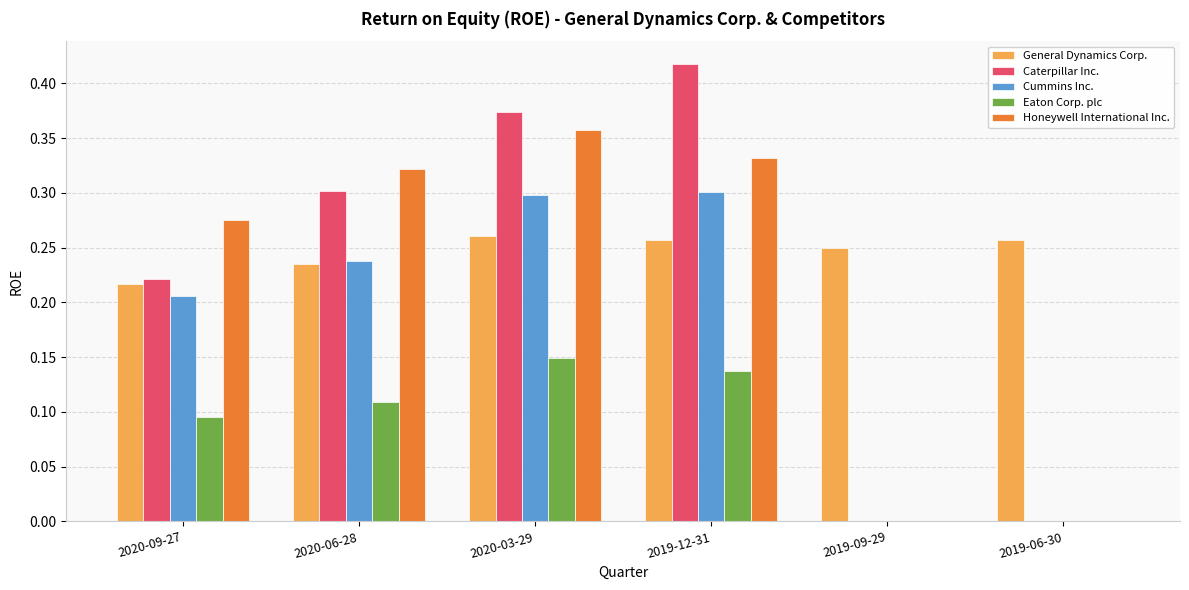

The Eaton Corp. plc series shows 0.1 at 2020-03-29. True or false?

True